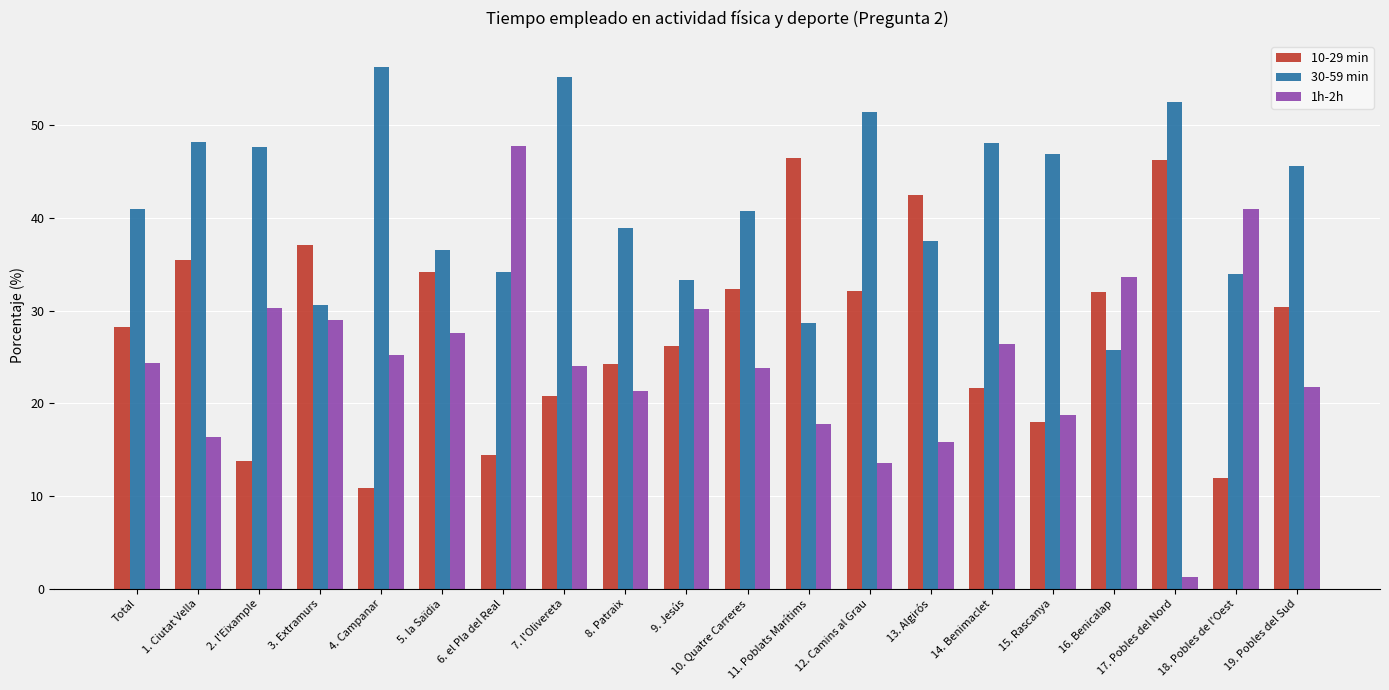

Which series has the largest total across all categories?

30-59 min